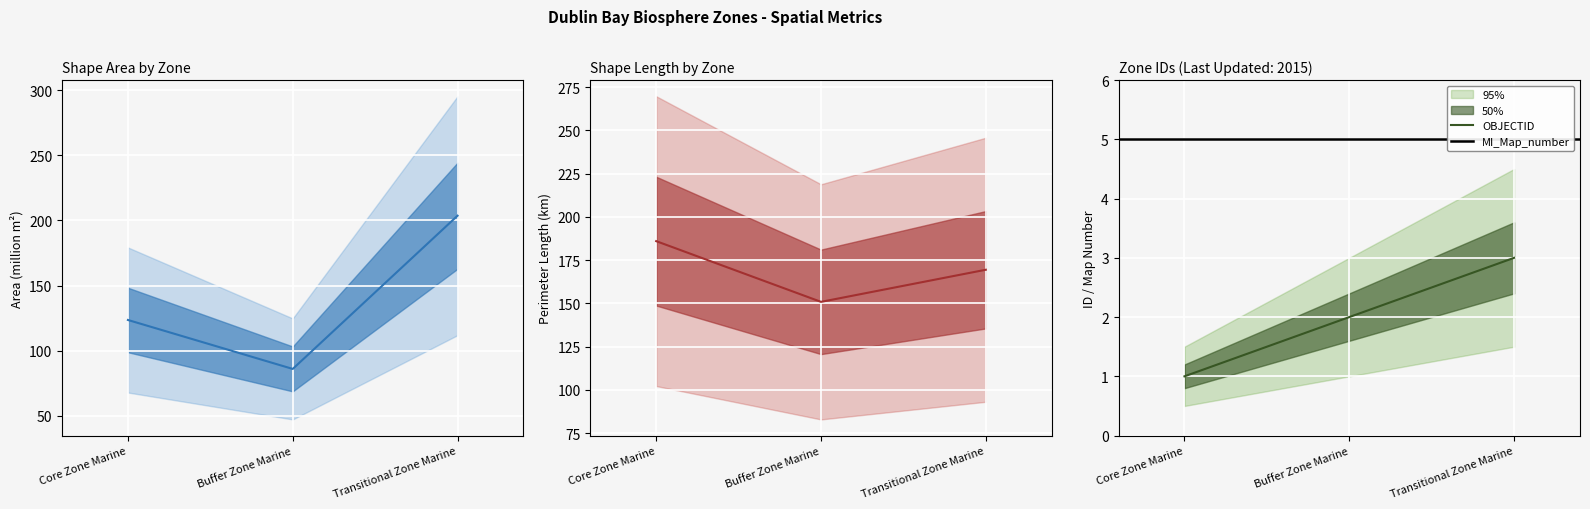

How many data points in Shape__Area are above 123?

2